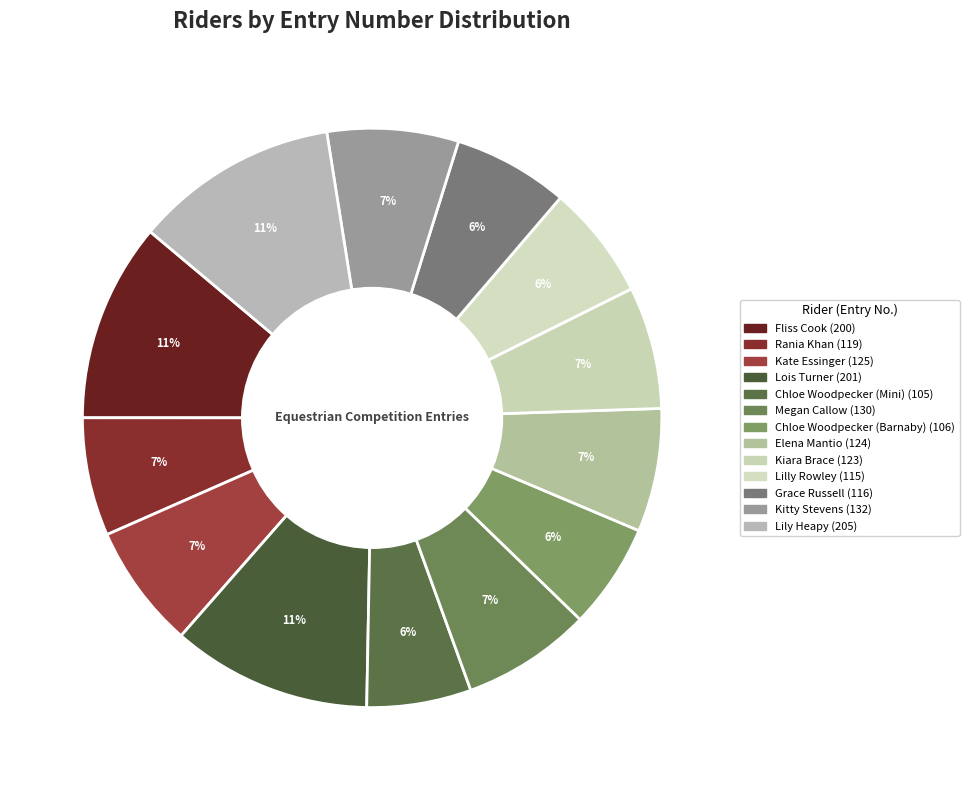

What is the smallest slice in the pie chart?

Chloe Woodpecker (Mini)